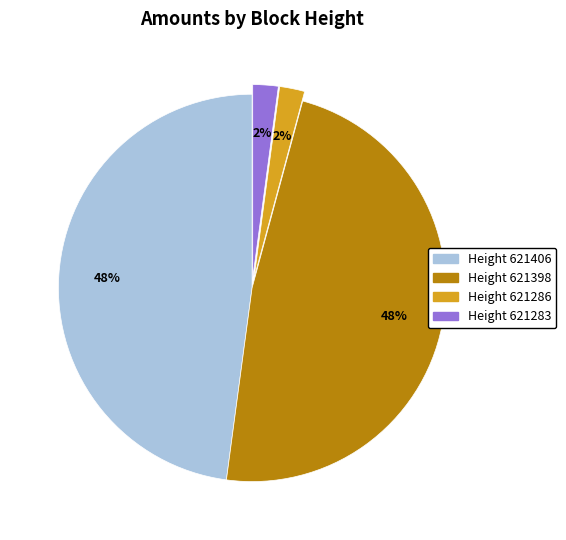

To the nearest percent, what percentage of the pie is Height 621286?

2%